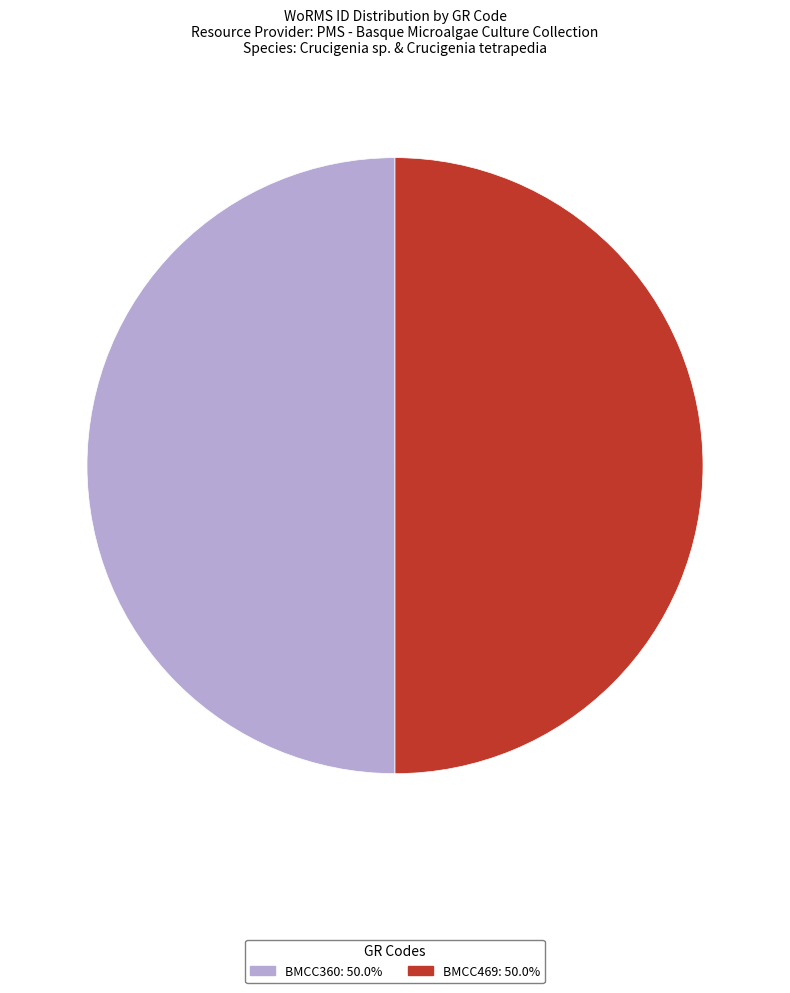

Is it true that BMCC469 is 37% of the pie?

False